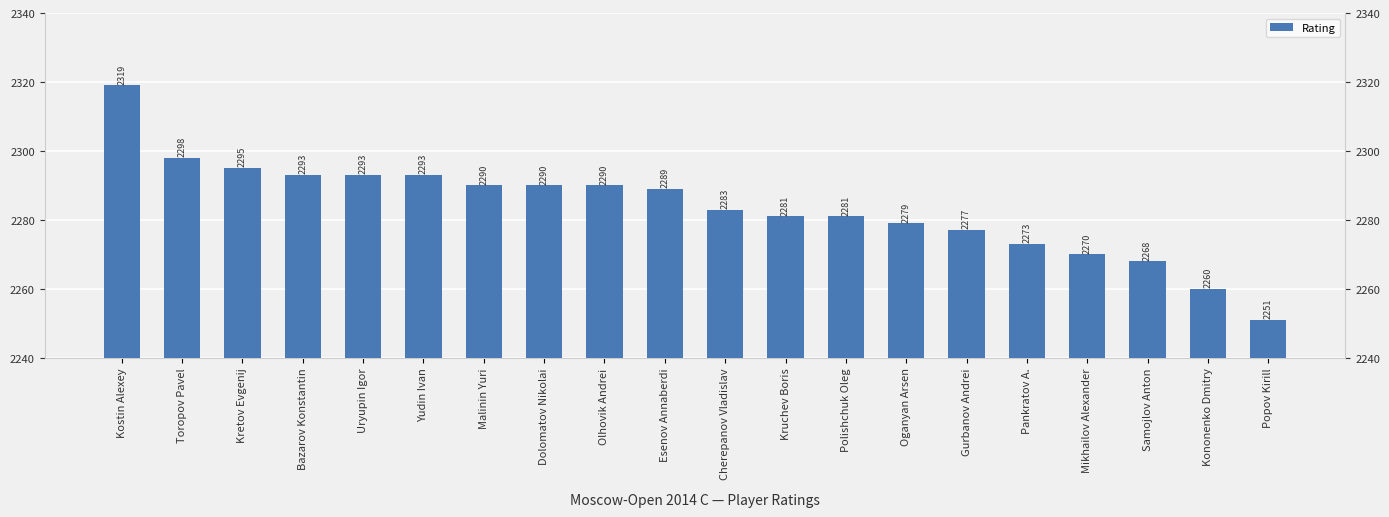

Are the bars horizontal?

No